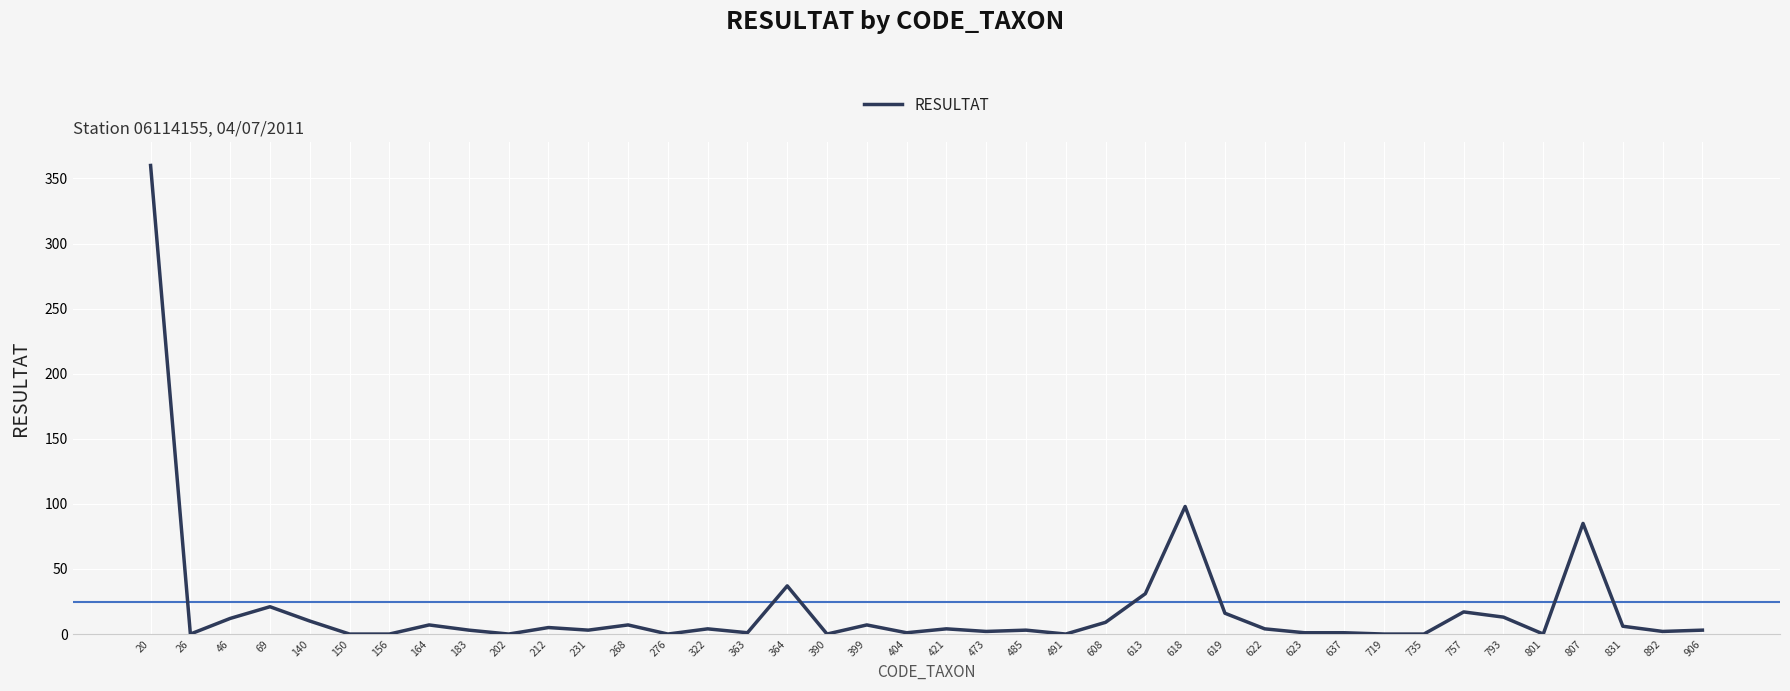

What is the greatest value displayed?

360